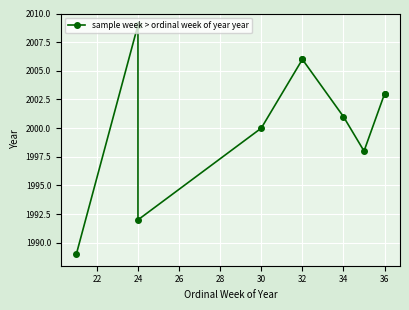

How many interior local valleys (lower than both neighbors) does the data have?

2